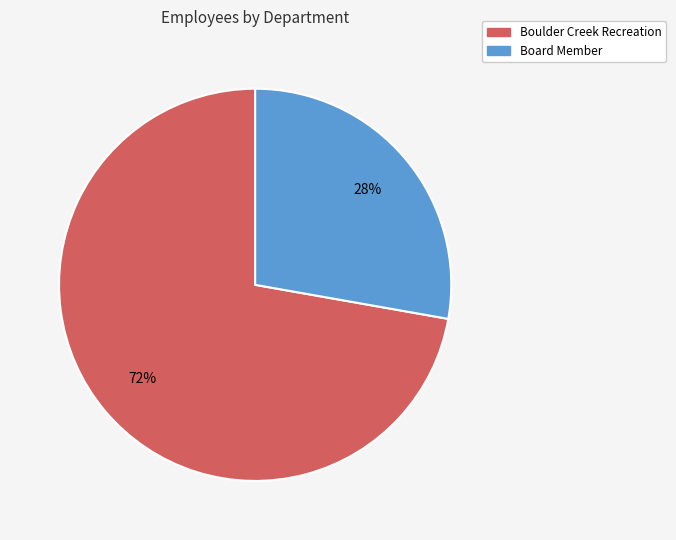

To the nearest percent, what is the difference between the Boulder Creek Recreation and Board Member slice percentages?

44%